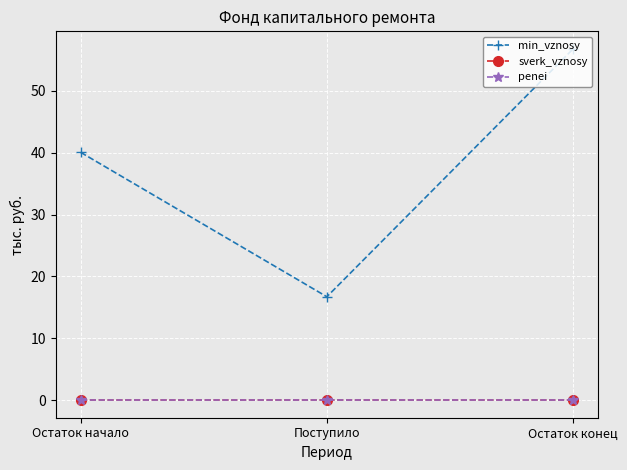

Does the chart have visible grid lines?

Yes